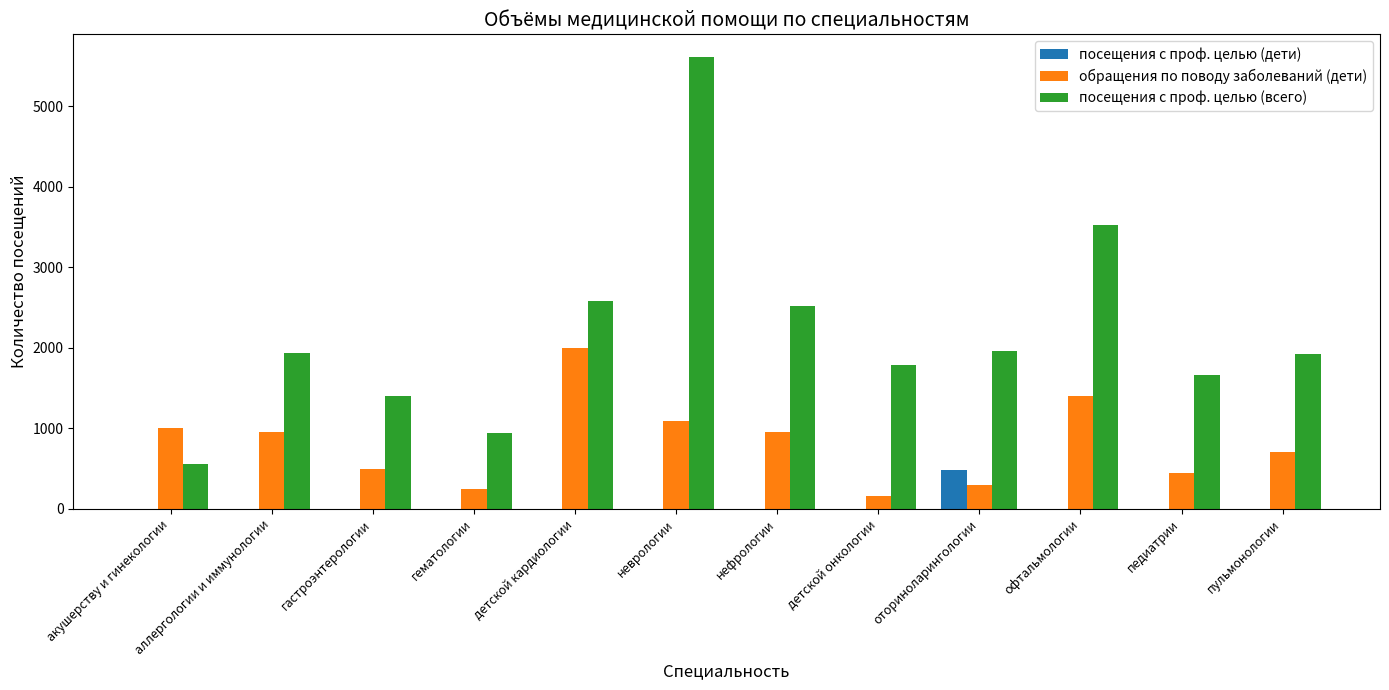

How many groups of bars are there?

12